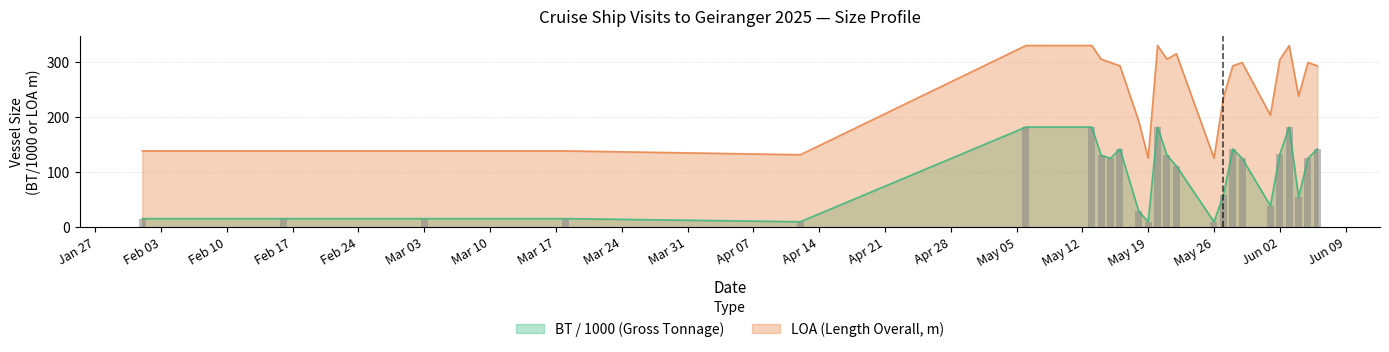

How many distinct data groups are displayed?

2